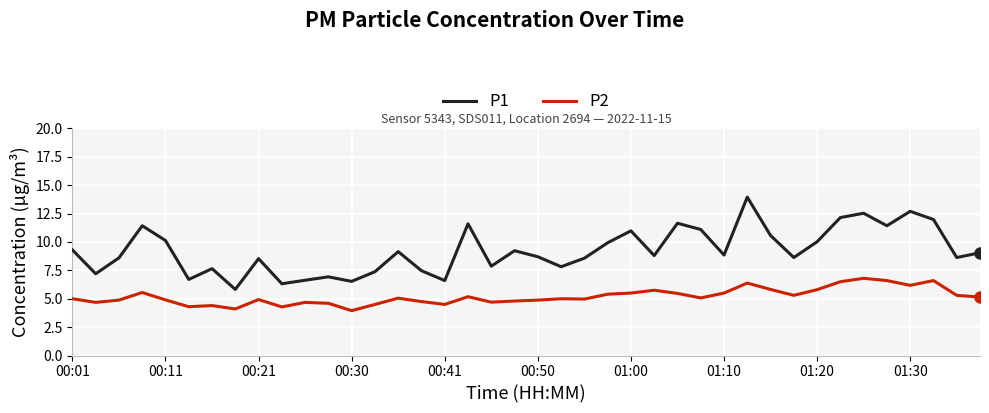

List the series in order of their peak value, lowest first.

P2, P1